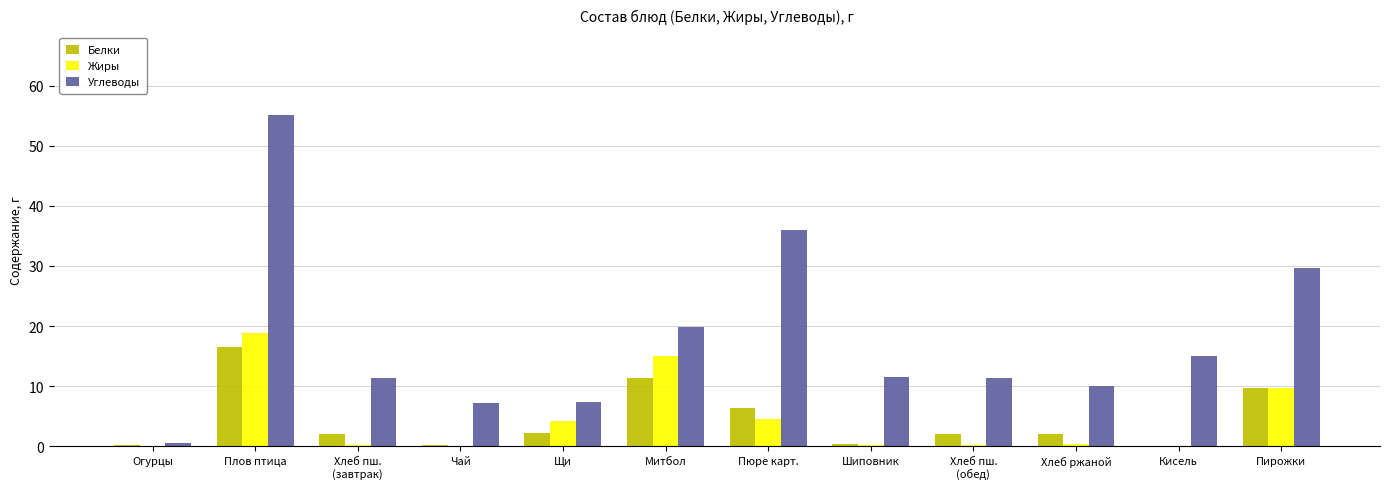

What is the sum of all Жиры values?

53.3